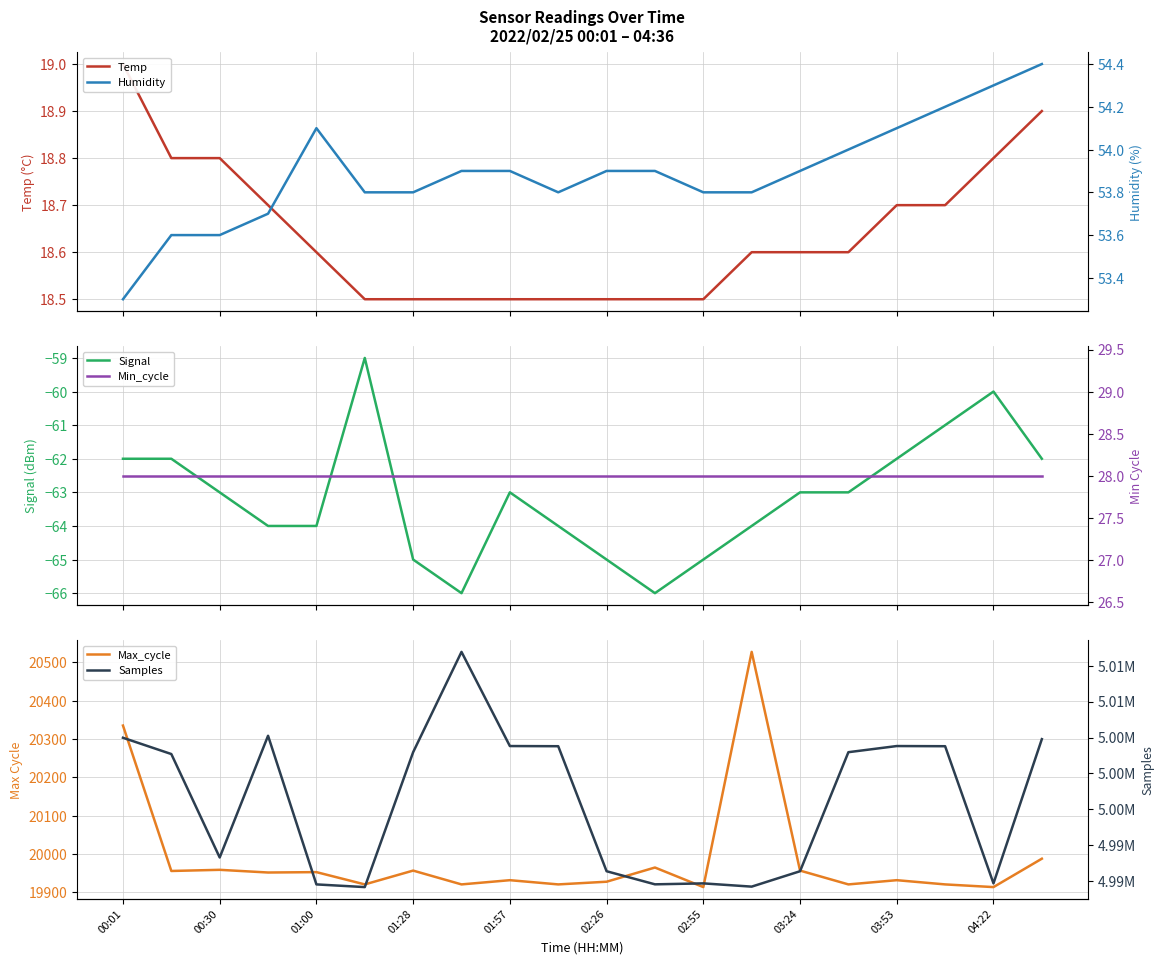

What is the greatest value displayed?

5016904.0